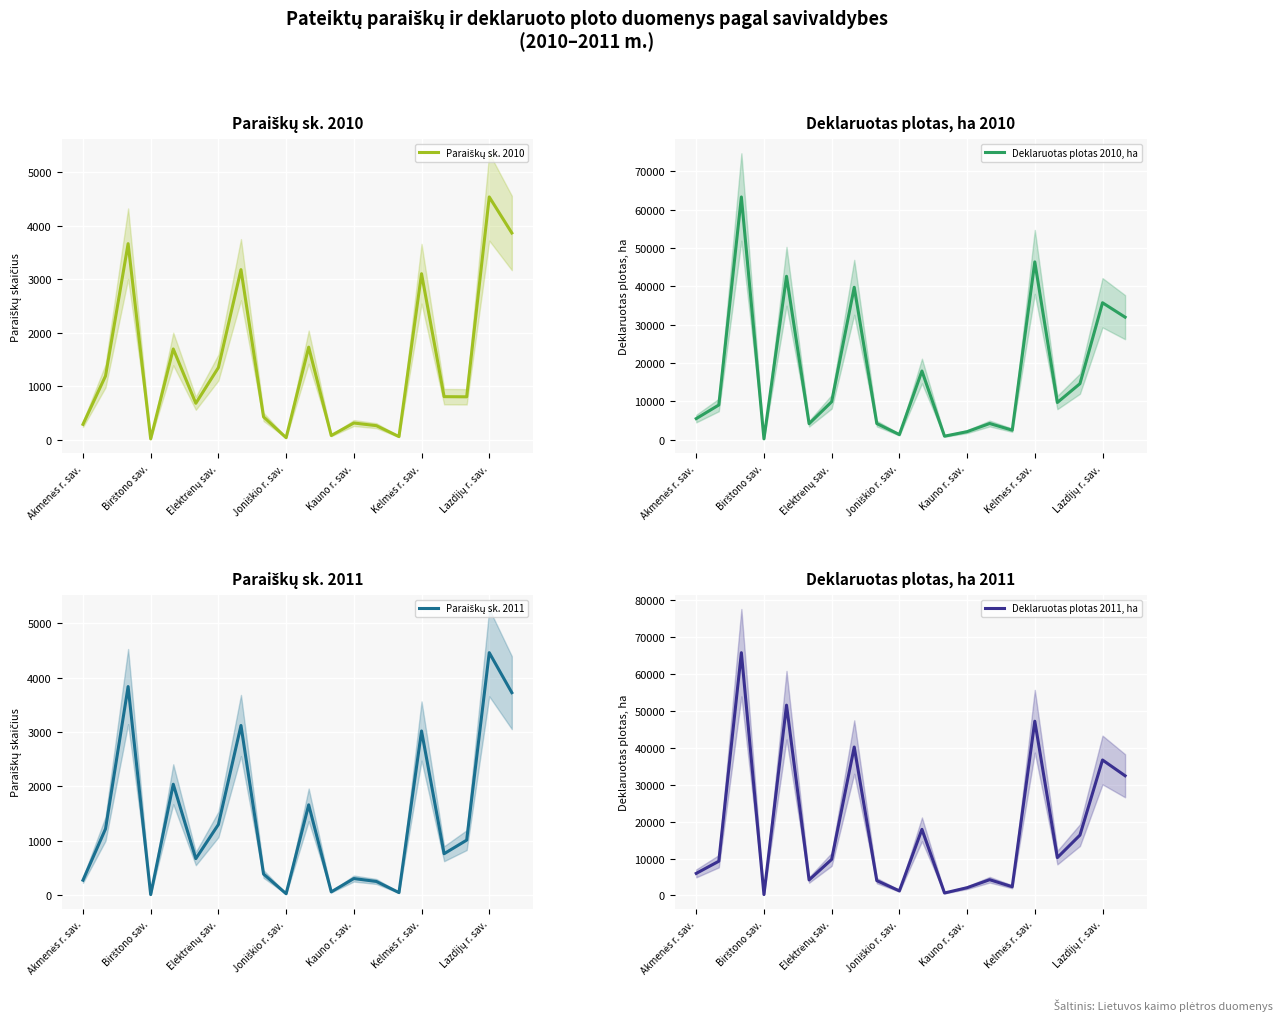

True or false: Paraiškų sk. 2011 and Deklaruotas plotas 2011, ha cross at least once.

False